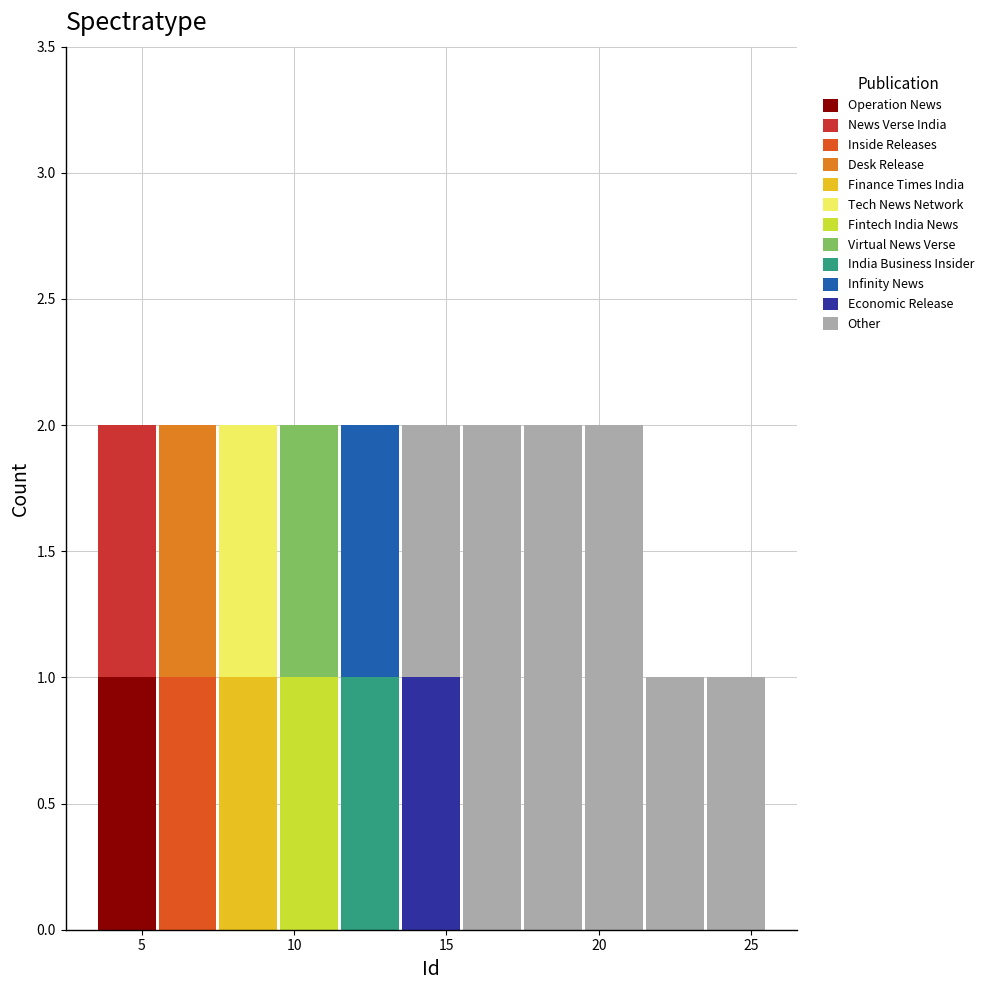

What is the total height of the stacked bar covering 15.5 to 17.5 on the x-axis? The values are not printed on the chart, so give them approximately, as read against the axis.

2